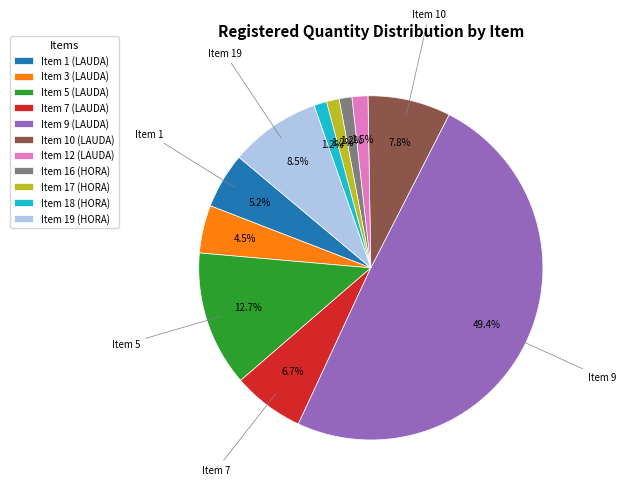

To the nearest percent, what portion does Item 9 (LAUDA) represent?

49%